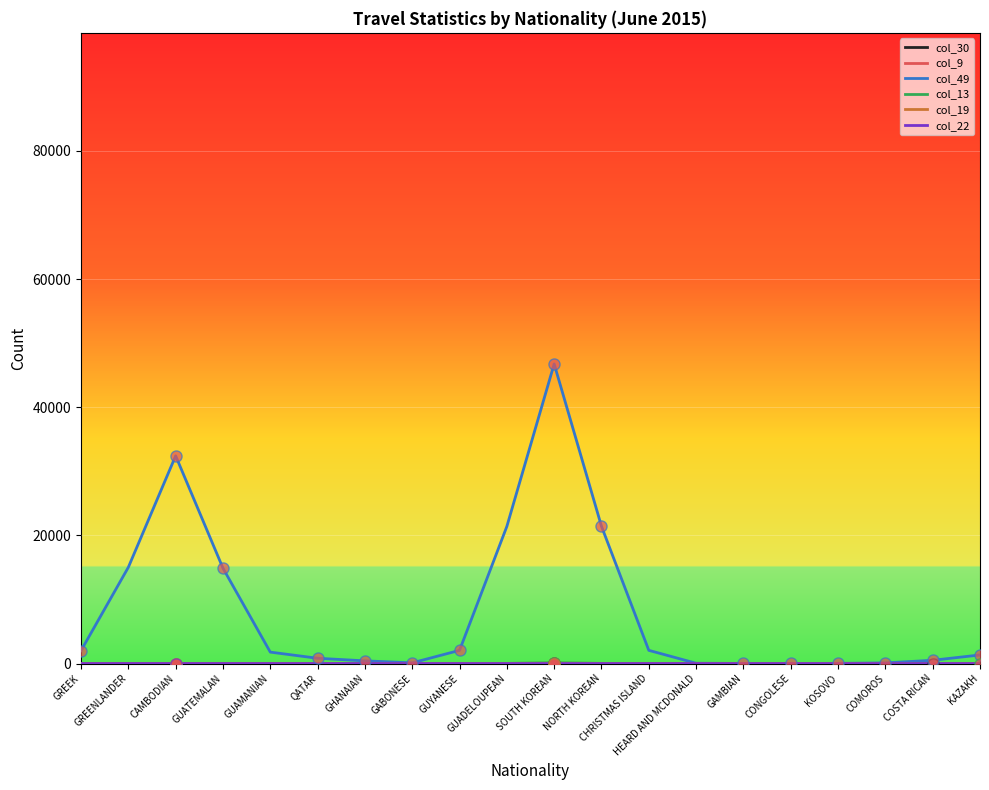

Where is col_49 nearest to the value 23388?

NORTH KOREAN